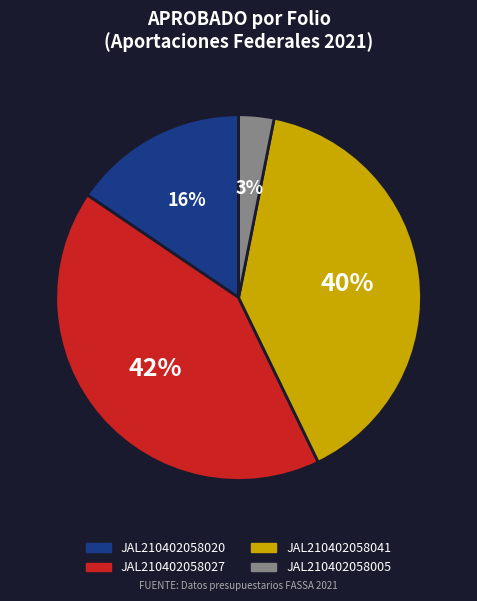

What is the smallest slice in the pie chart?

JAL210402058005